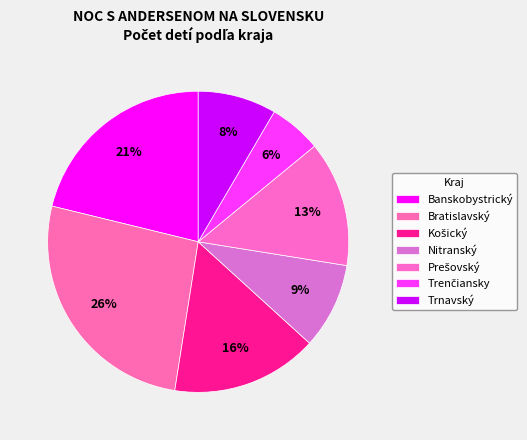

Do Prešovský and Košický together represent more than half of the pie?

No